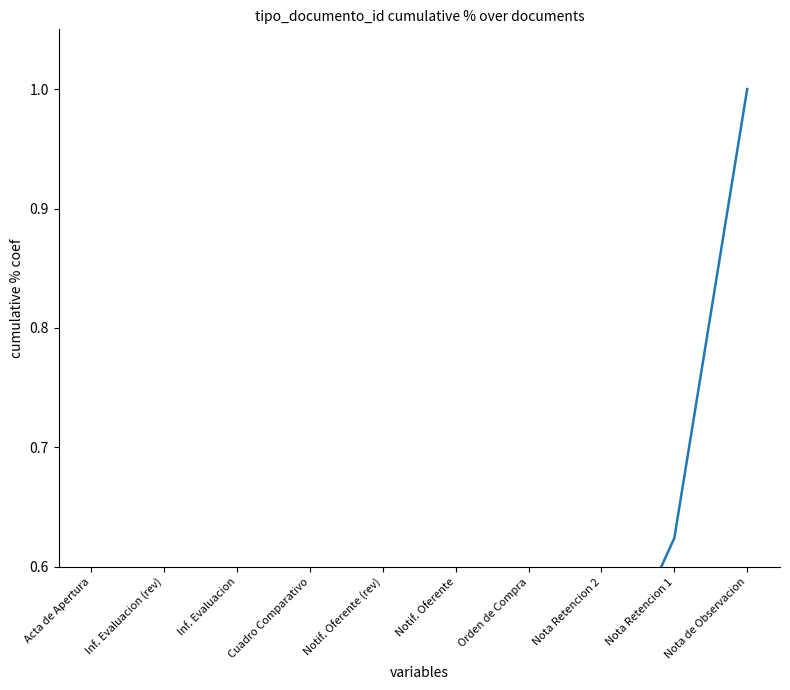

What is the difference between the maximum and minimum values?

1.0